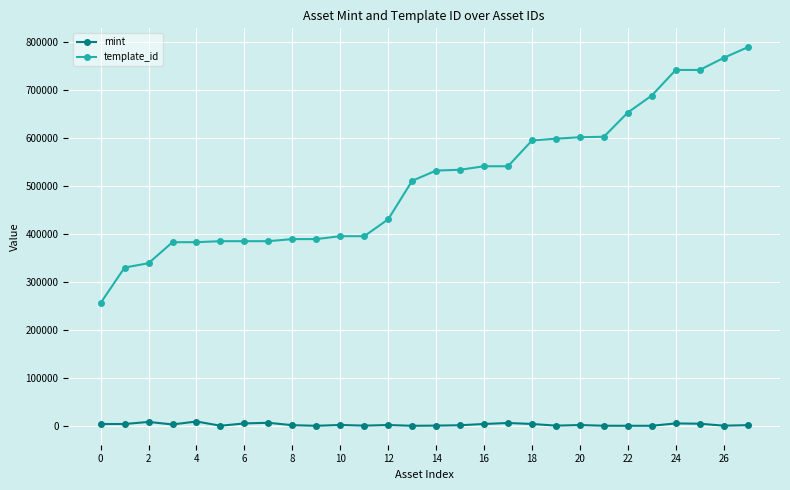

Does the chart display data point markers on the line(s)?

Yes